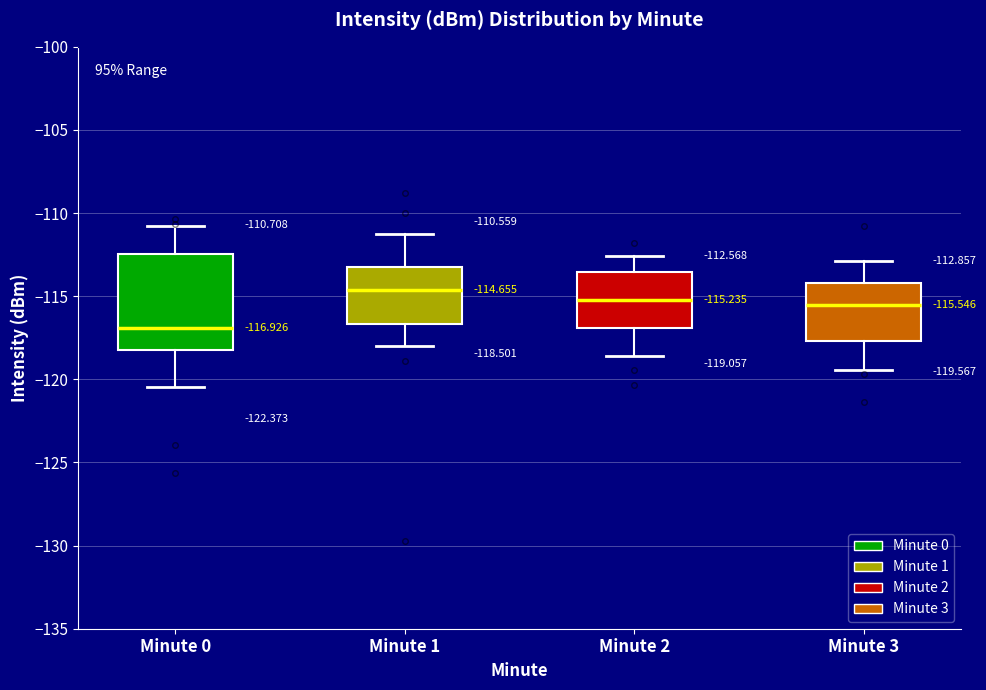

Which box's median line is the lowest?

Minute 0